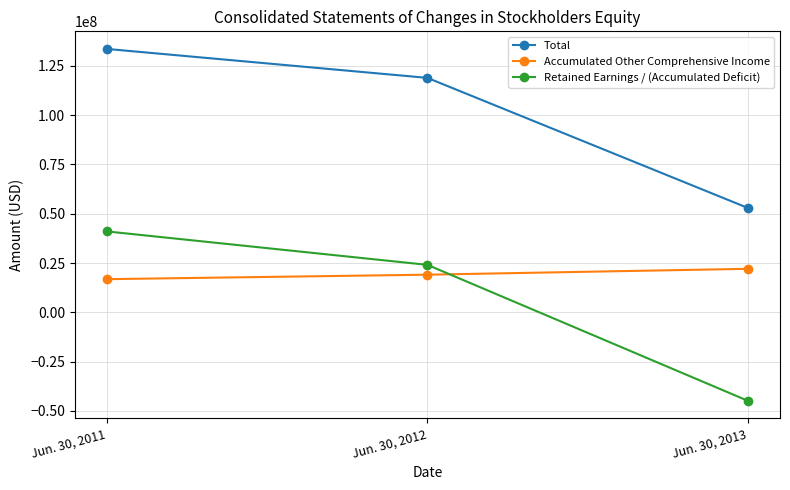

Between Jun. 30, 2011 and Jun. 30, 2013, which series saw the biggest shift?

Retained Earnings / (Accumulated Deficit)